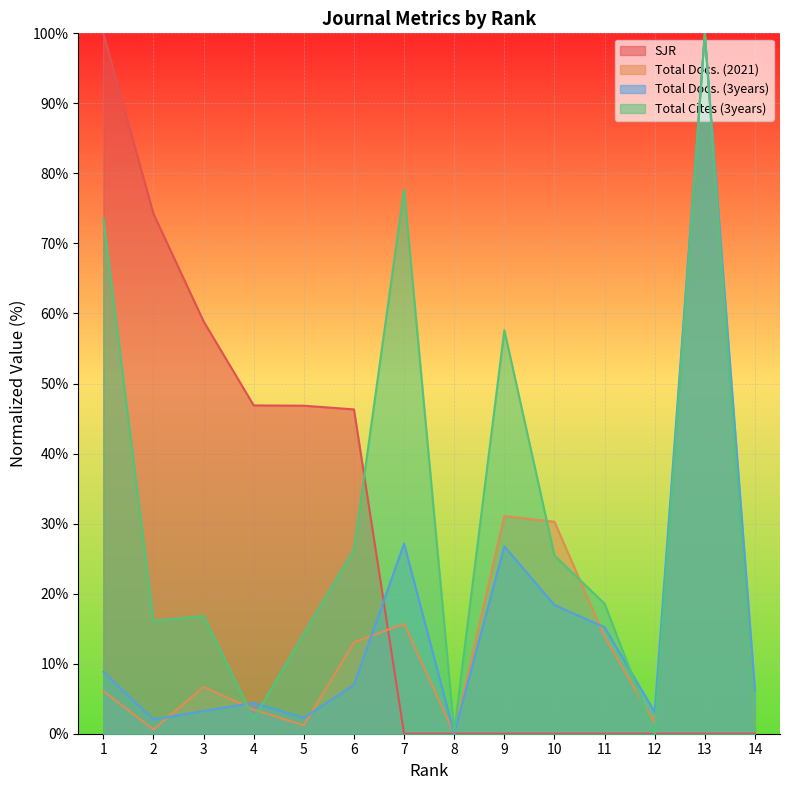

At which category is the sum across all series the highest?

13